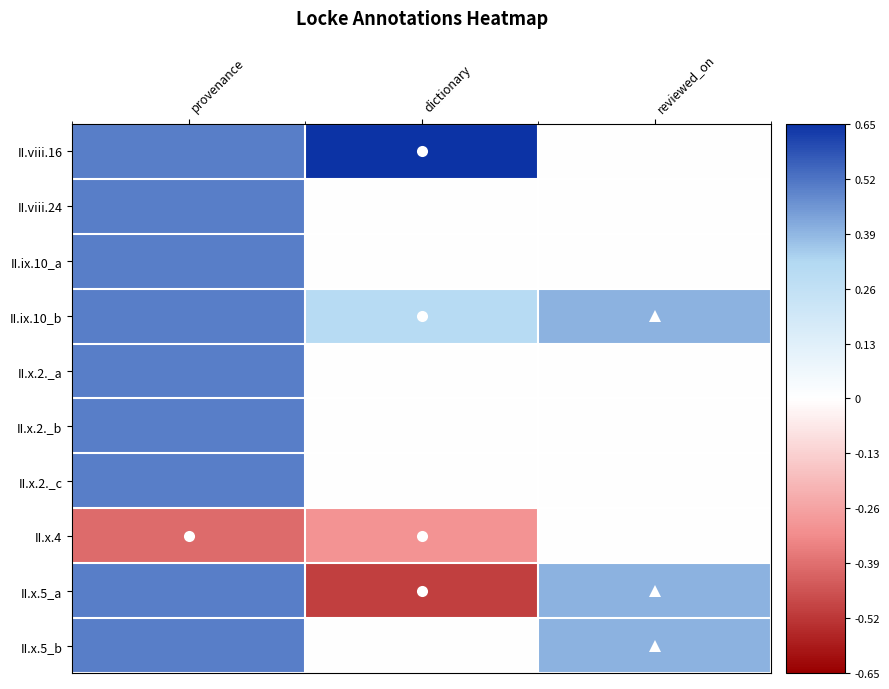

Reading right to left, what are all the values shown in this chart?

II.viii.16: reviewed_on=0.0	dictionary=0.7	provenance=0.5
II.viii.24: reviewed_on=0.0	dictionary=0.0	provenance=0.5
II.ix.10_a: reviewed_on=0.0	dictionary=0.0	provenance=0.5
II.ix.10_b: reviewed_on=0.4	dictionary=0.3	provenance=0.5
II.x.2._a: reviewed_on=0.0	dictionary=0.0	provenance=0.5
II.x.2._b: reviewed_on=0.0	dictionary=0.0	provenance=0.5
II.x.2._c: reviewed_on=0.0	dictionary=0.0	provenance=0.5
II.x.4: reviewed_on=0.0	dictionary=-0.3	provenance=-0.4
II.x.5_a: reviewed_on=0.4	dictionary=-0.5	provenance=0.5
II.x.5_b: reviewed_on=0.4	dictionary=0.0	provenance=0.5